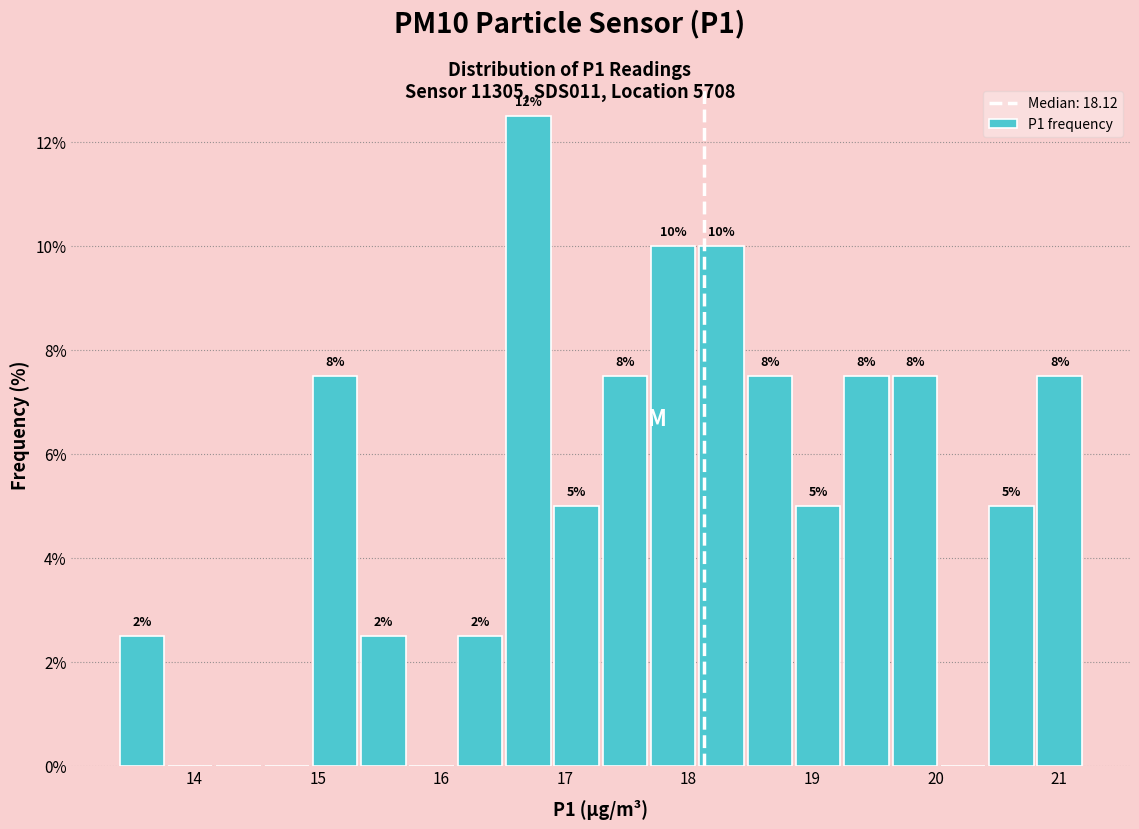

Read against the x-axis, roughly where is the centre of the tallest bar?

16.7